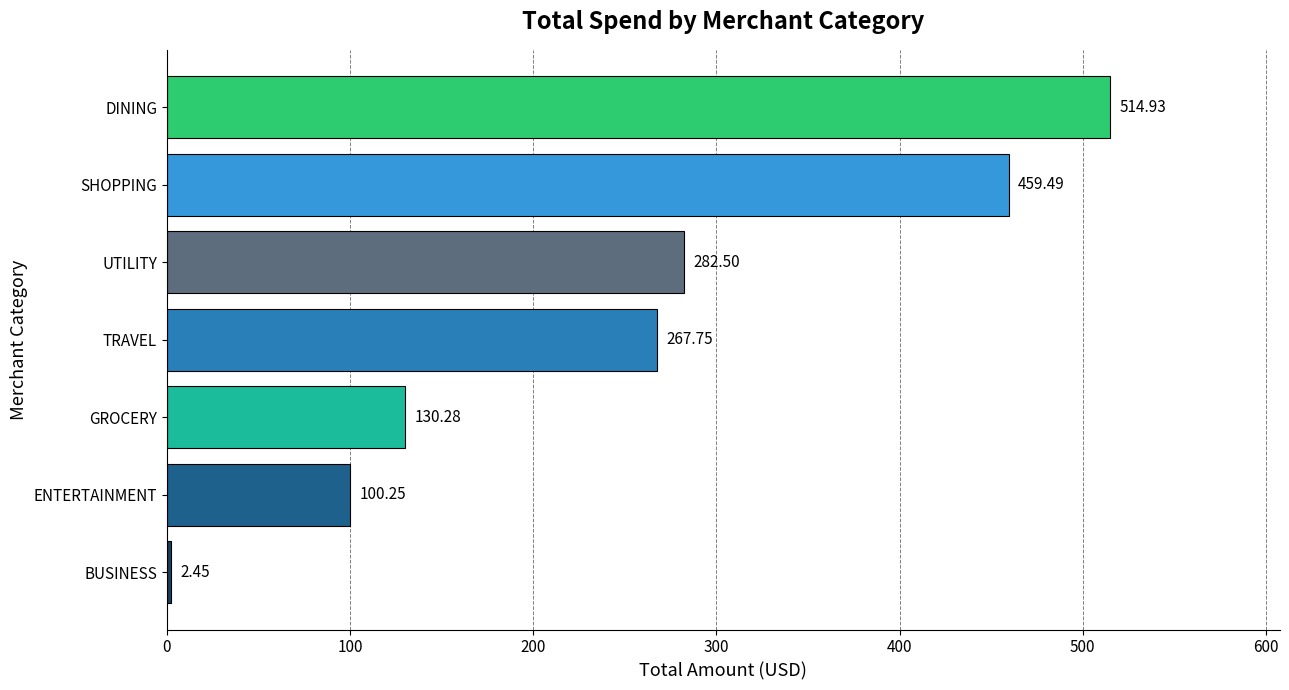

Between ENTERTAINMENT and BUSINESS, which is larger?

ENTERTAINMENT